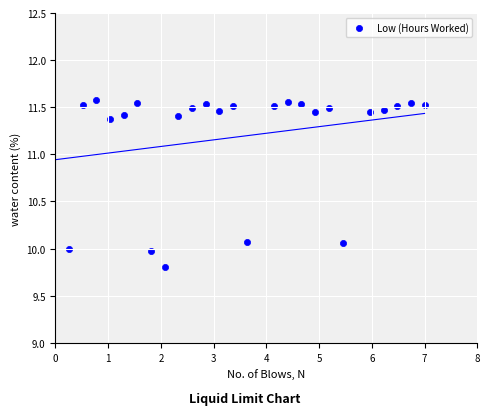

What is the range of X values (max minus min)?

6.7